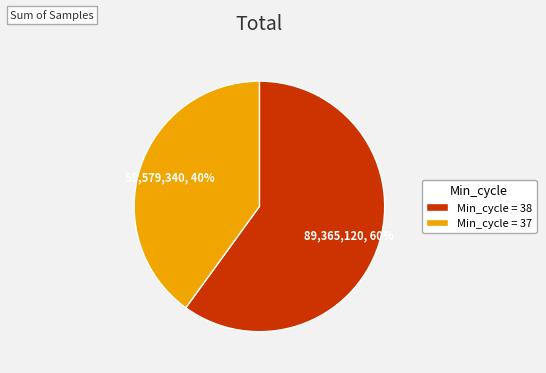

Is the sum of Min_cycle = 38 and Min_cycle = 37 greater than half?

Yes